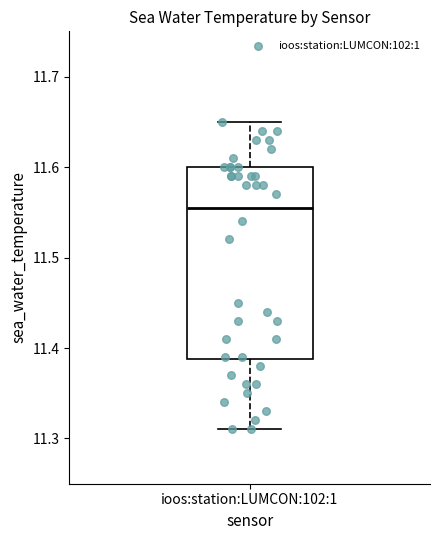

Read this box plot against the y-axis: the position of the median line, the range covered by the box, and the ends of both whiskers. The values are not printed on the chart, so give them approximately, as read against the axis.

median 11.56, box 11.39 to 11.60, whiskers 11.31 to 11.65